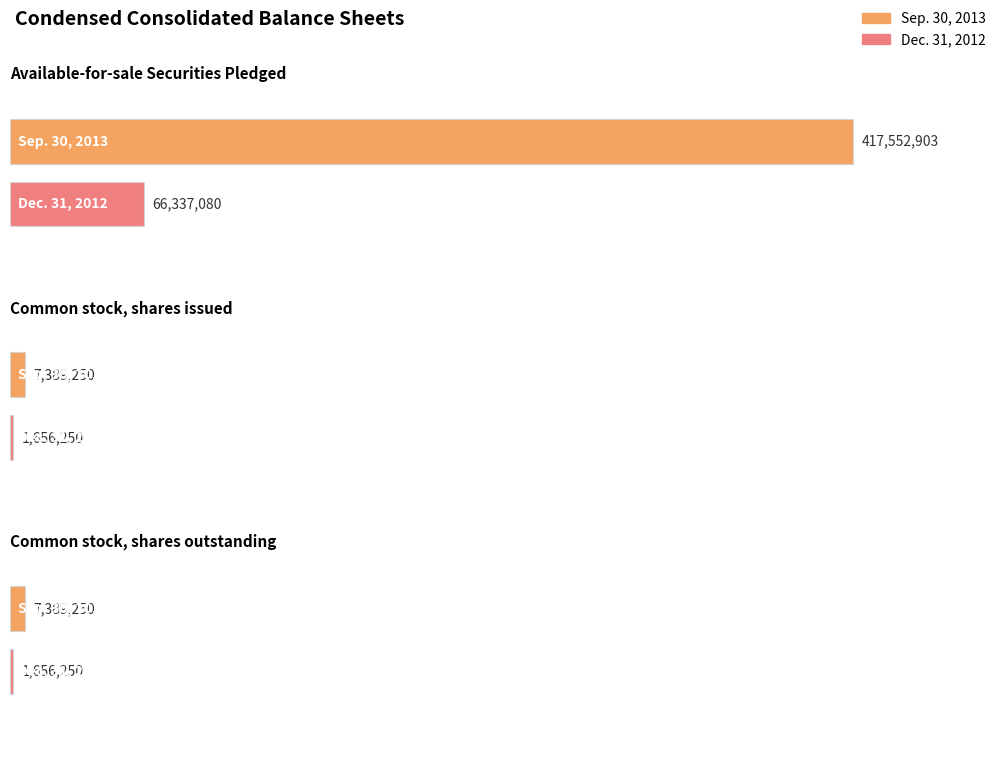

What position from the left is Common stock, shares outstanding?

3